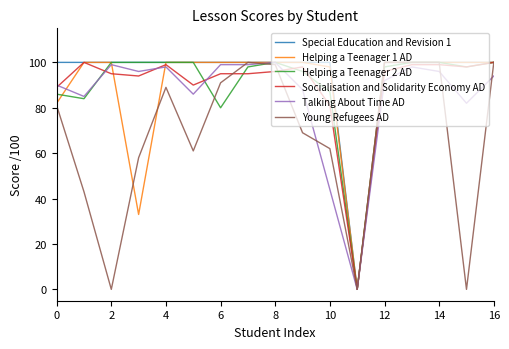

How many distinct data groups are displayed?

6